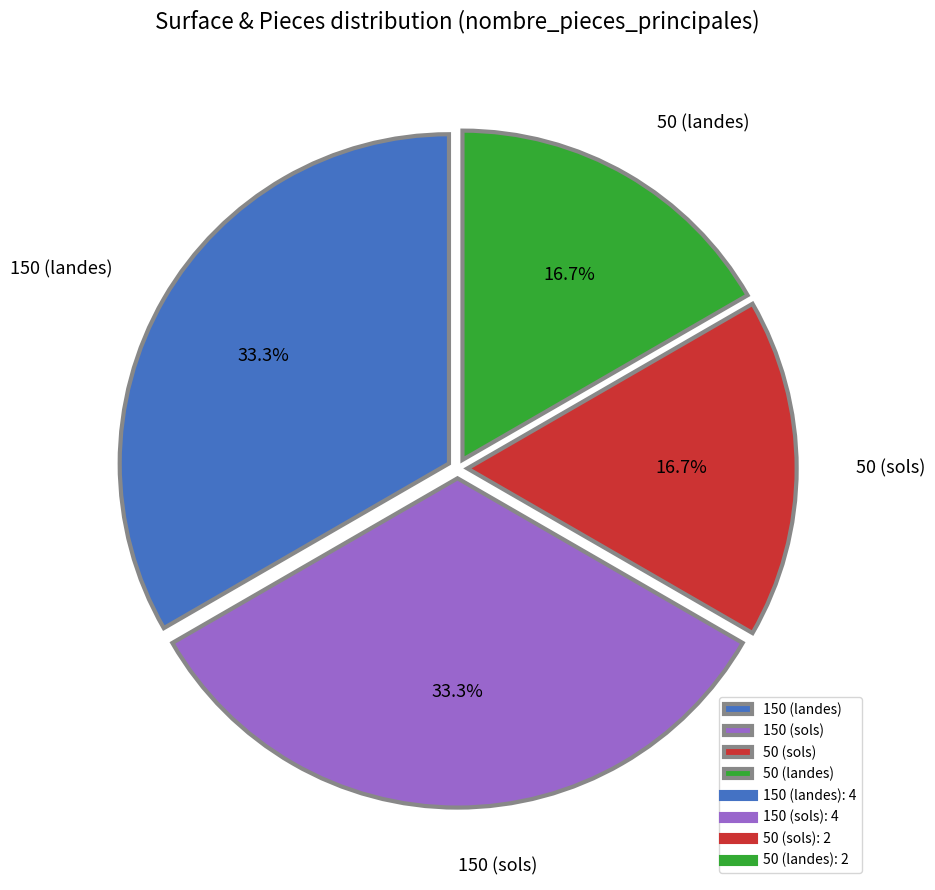

Does 50 (sols) represent more than half of the total?

No